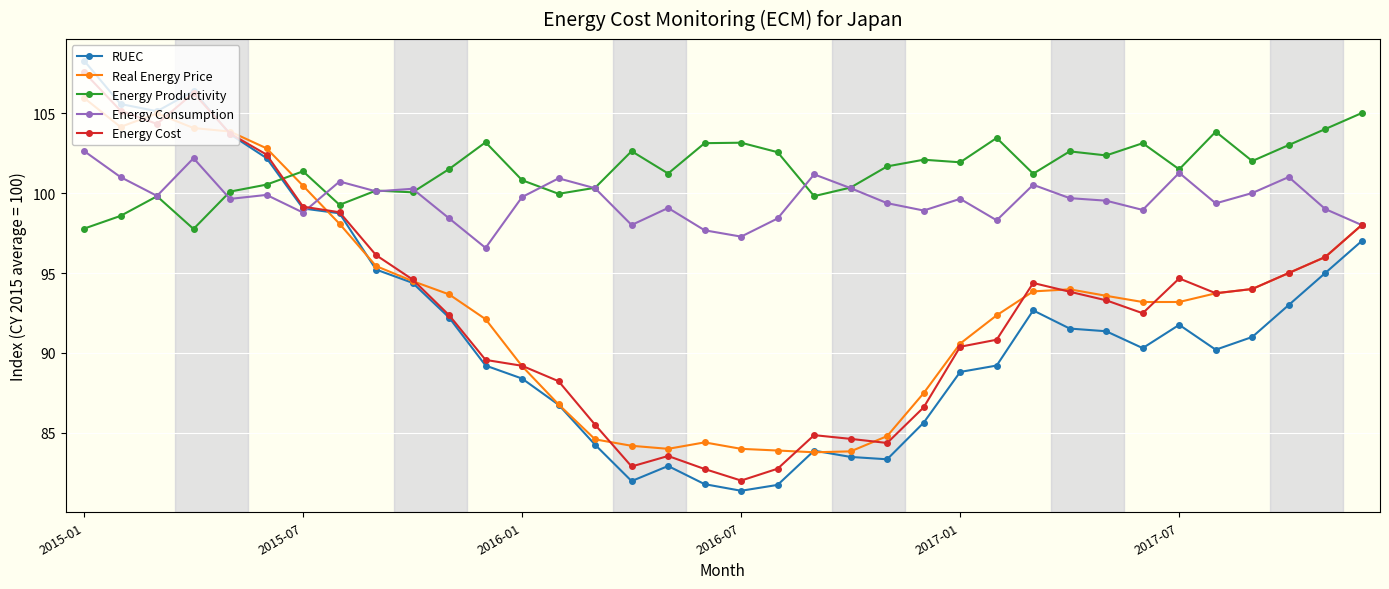

What is the minimum value shown in the chart?

81.4